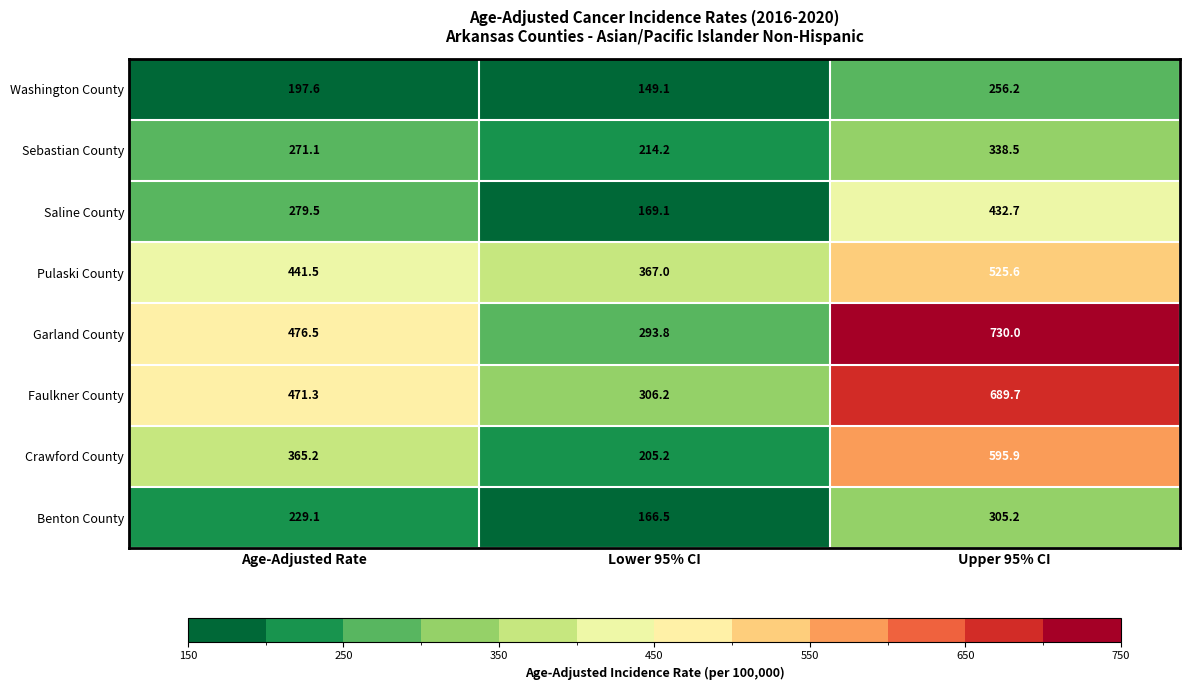

The Crawford County series shows 124.4 at Lower 95% CI. True or false?

False